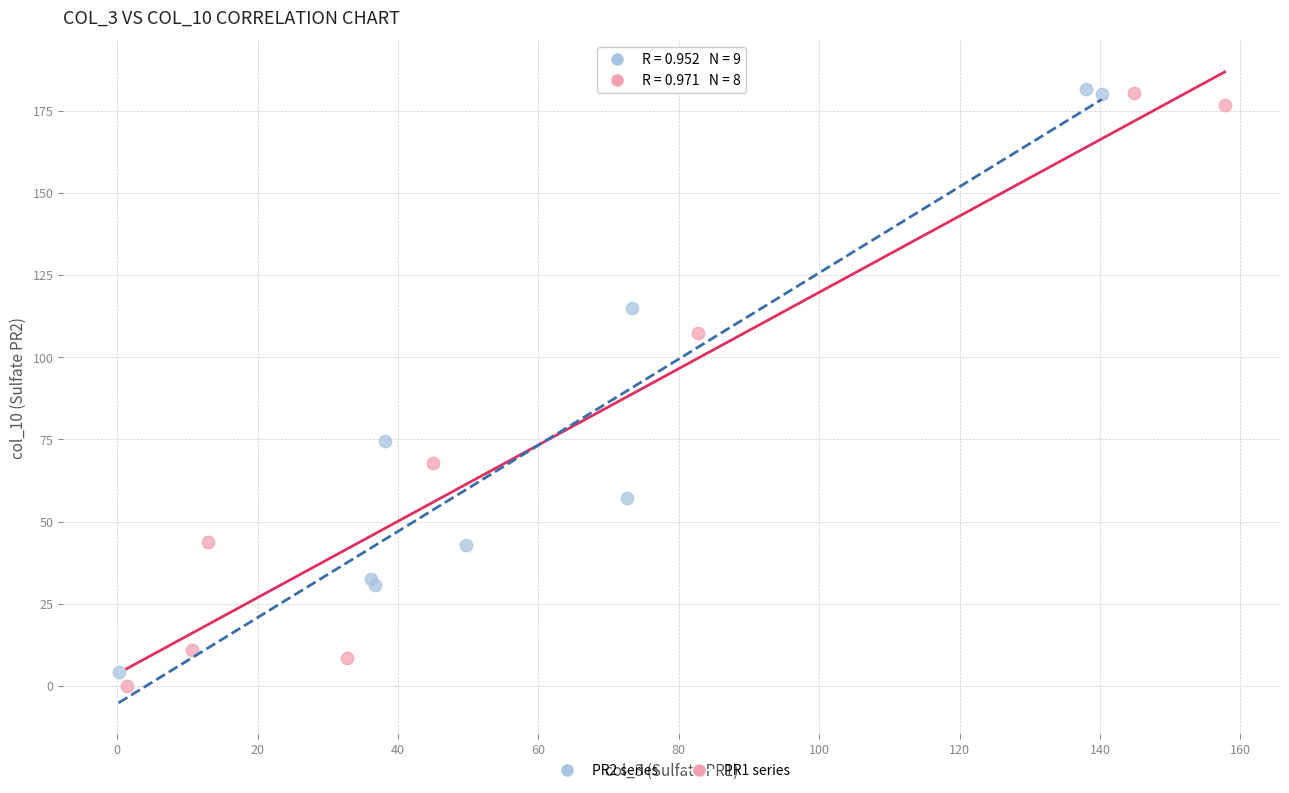

What are all the series names shown in the legend?

PR2 series, PR1 series